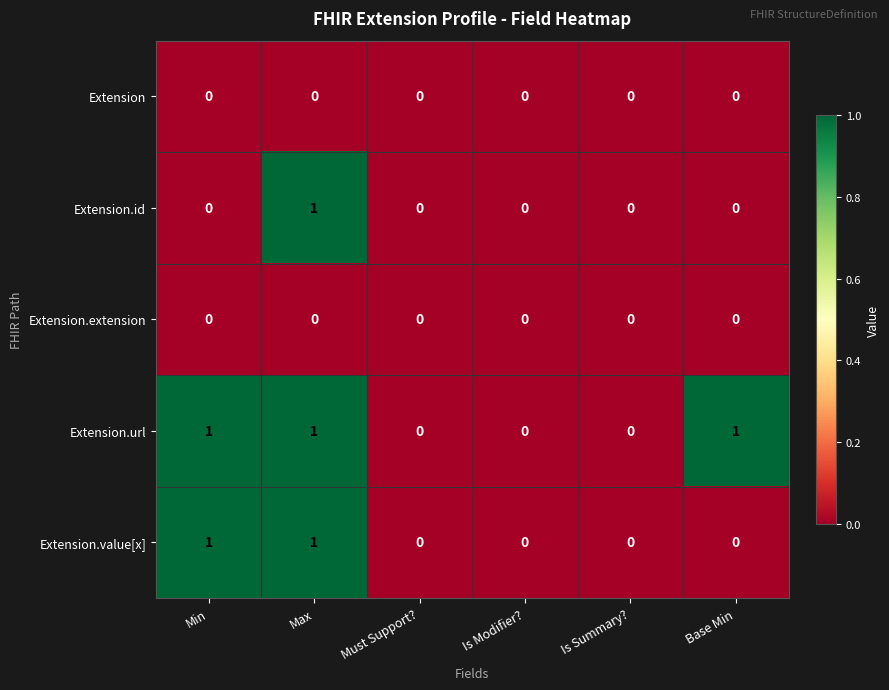

Which category has the highest value in the Extension.id series?

Max